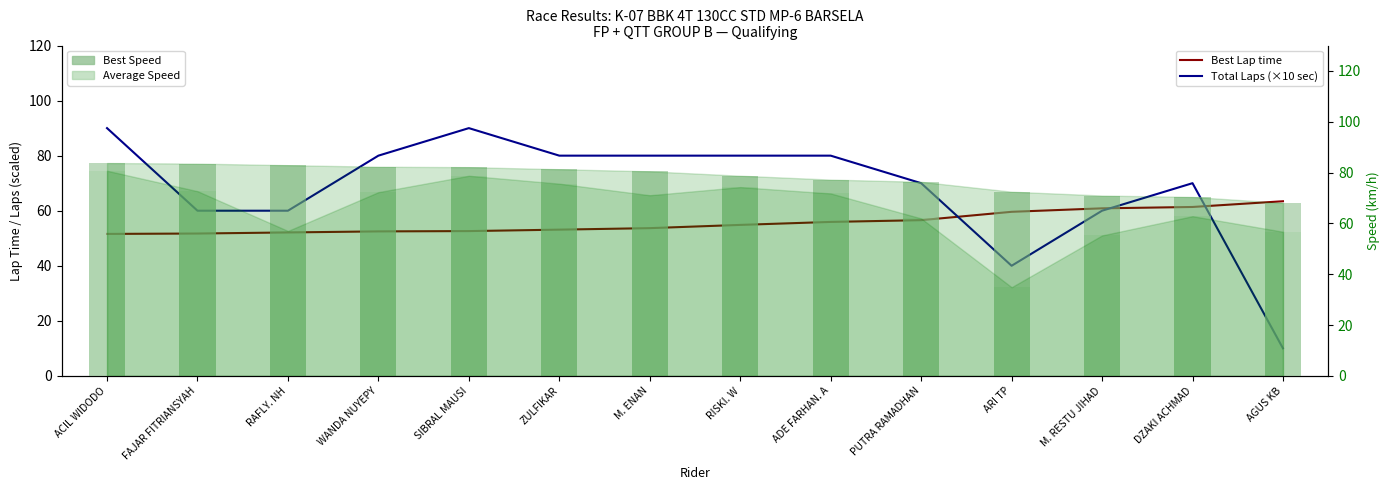

What is the sum of the Average Speed values at AGUS KB and WANDA NUYEPY?

129.0